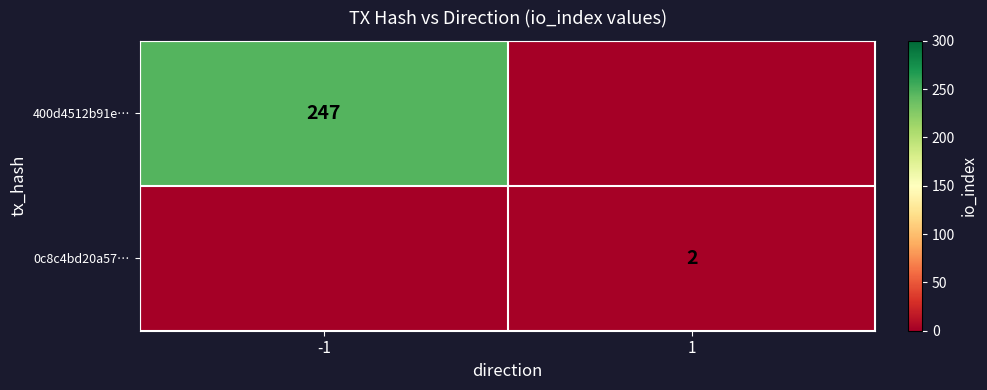

The value of 0c8c4bd20a57… at 1 is 3. True or false?

False